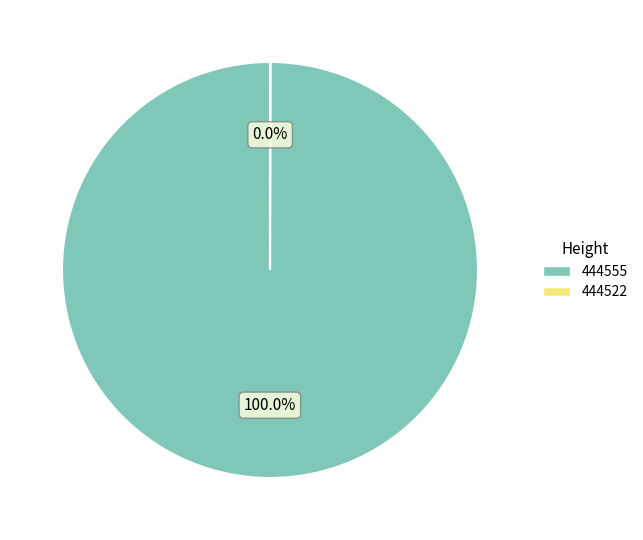

Which category has the biggest portion of the pie?

444555